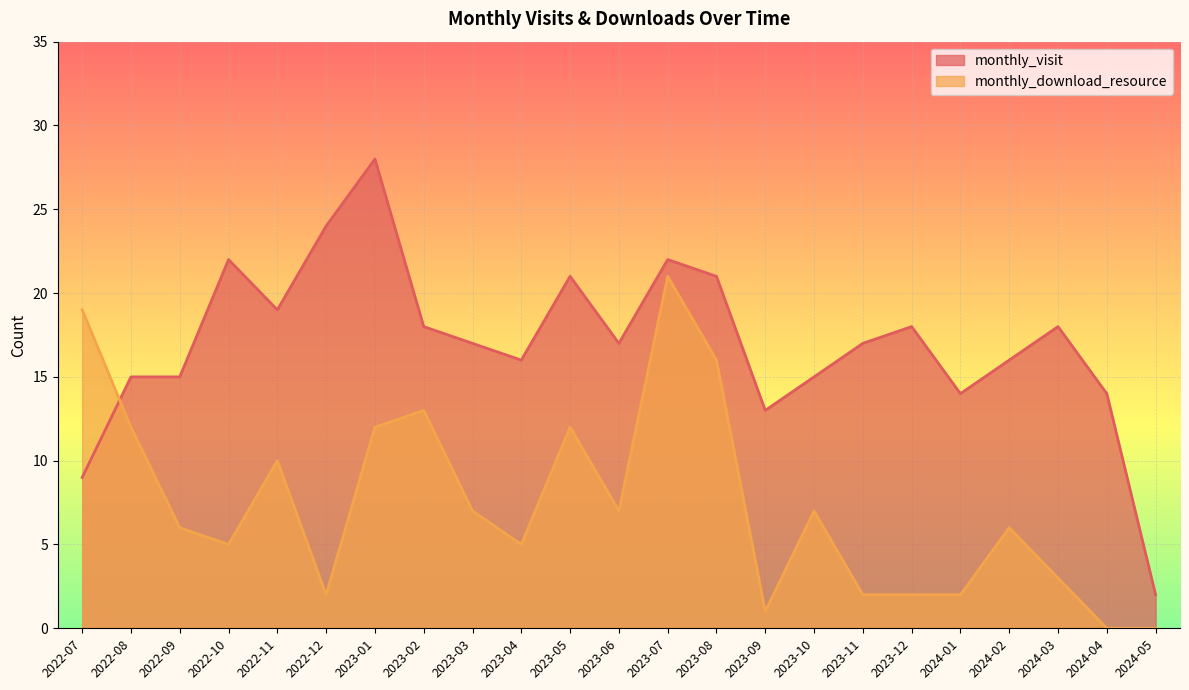

Where does the monthly_download_resource series first go above 6?

2022-07